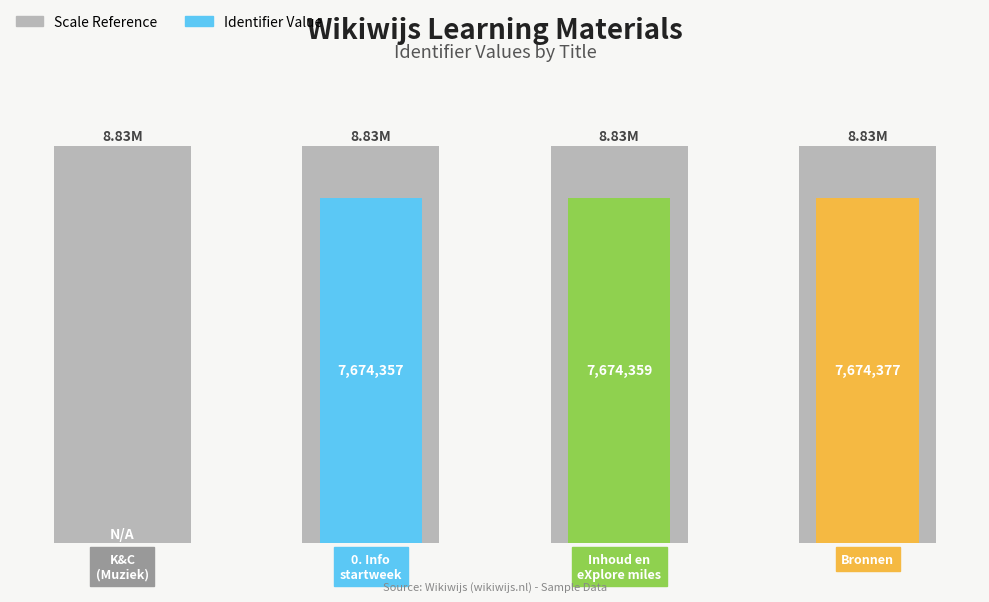

Where does the data first go above 7674359?

Bronnen